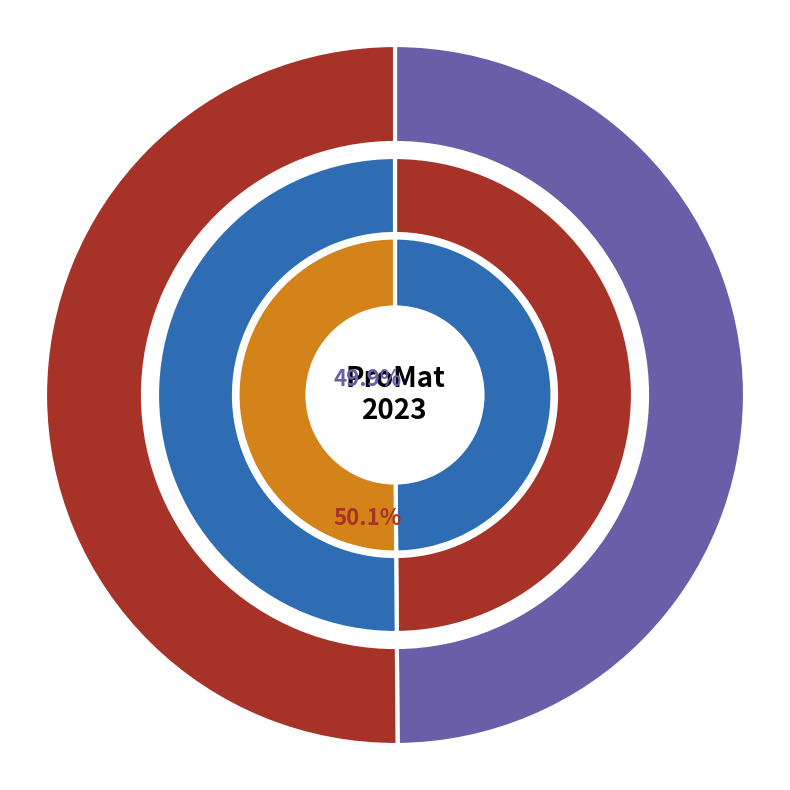

Does conTeyor Group account for over 50% of the chart?

No